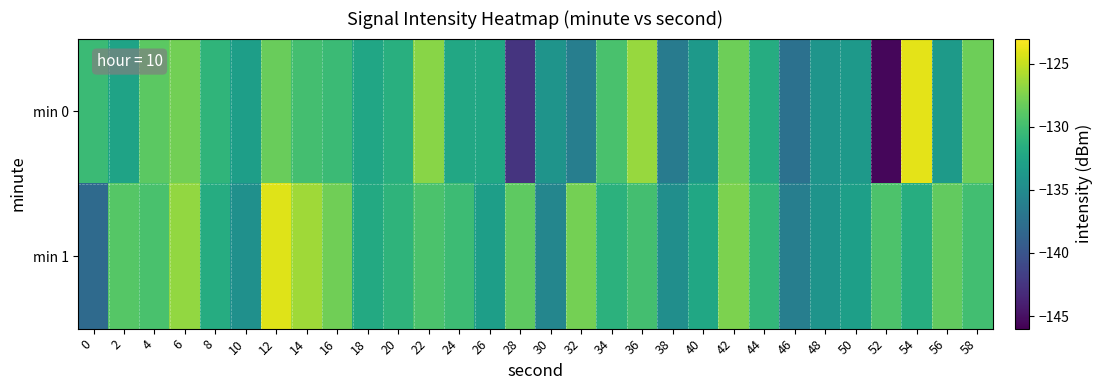

What is the minimum value shown in the chart?

-145.6